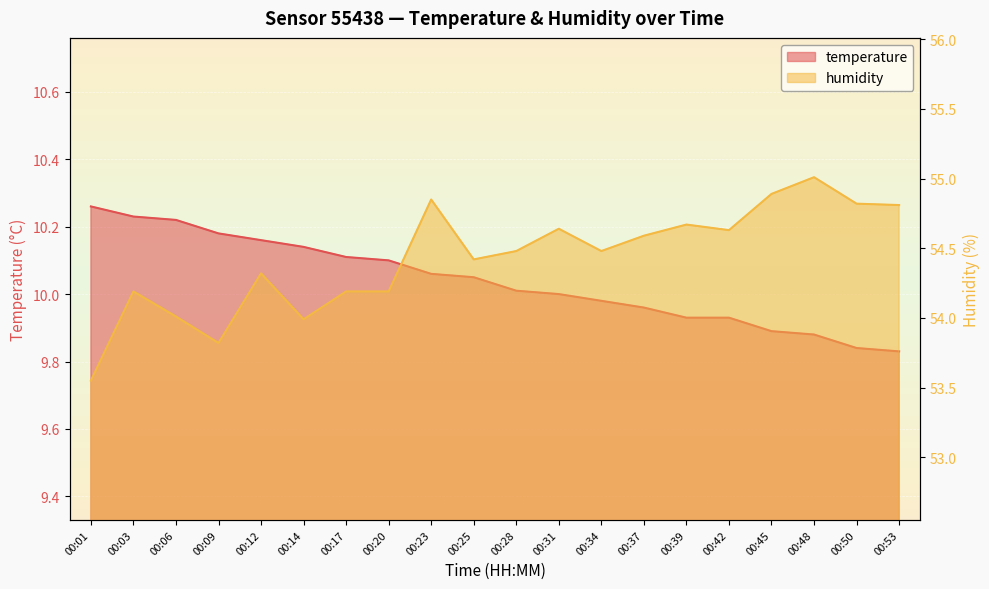

What is the highest value of the temperature series?

10.3